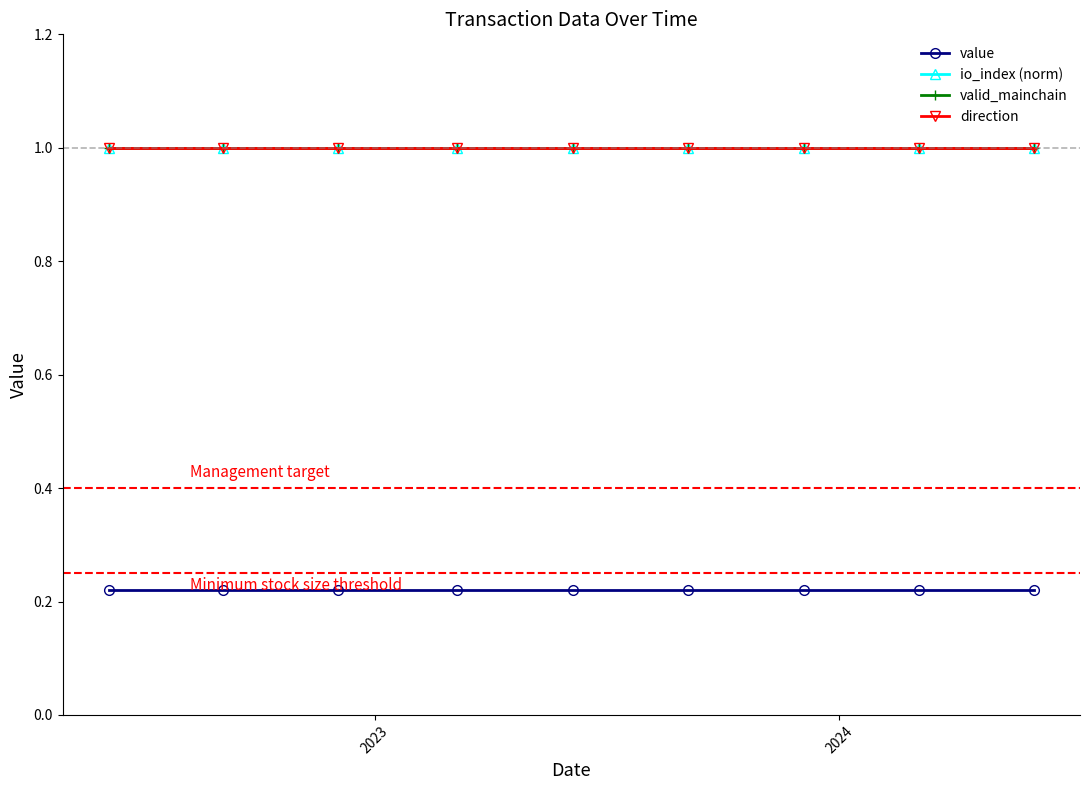

Rank the series by their maximum value, from highest to lowest.

io_index (norm), valid_mainchain, direction, value